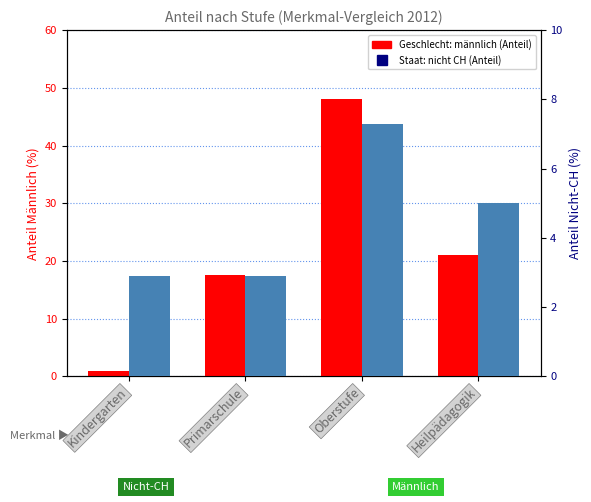

How many groups of bars are there?

4